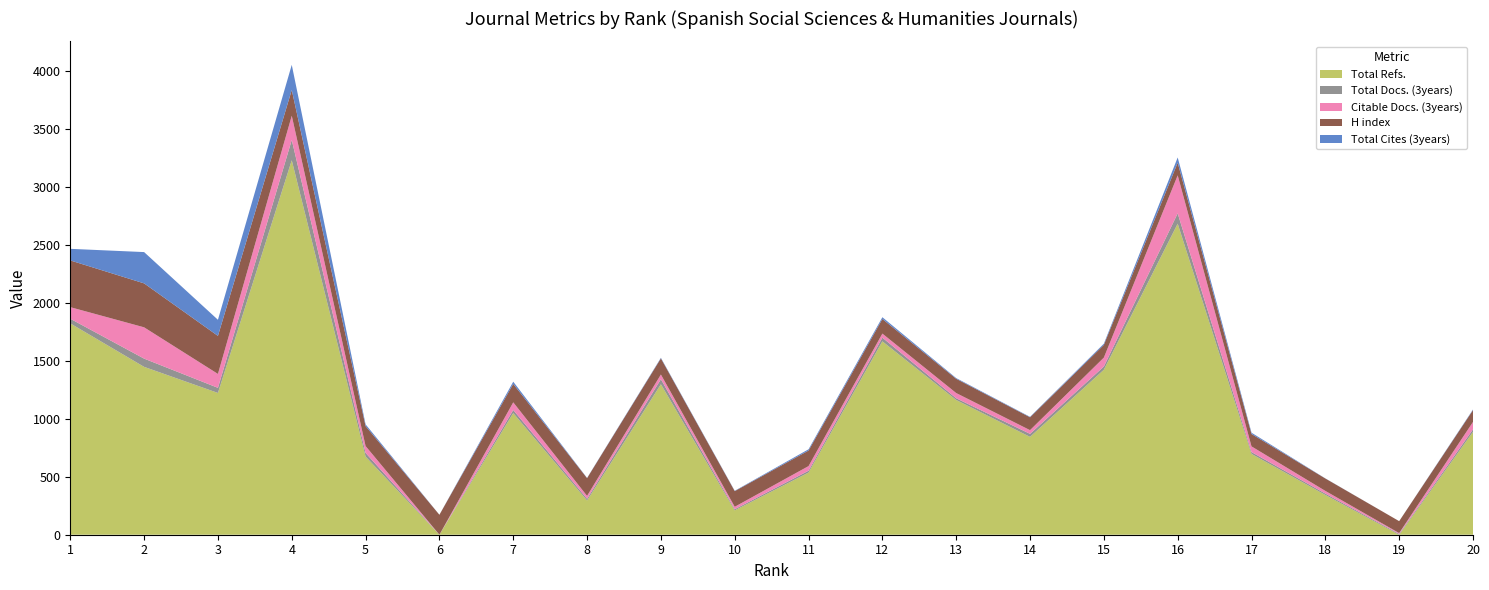

Reading left to right, transcribe all the data shown in this chart.

Total Refs.: 1823	1448	1223	3230	674	0	1049	295	1298	210	536	1668	1162	844	1423	2683	697	343	0	887
Total Docs. (3years): 40	71	44	175	32	0	27	15	43	10	16	32	15	26	28	89	16	12	7	22
Citable Docs. (3years): 100	270	120	209	59	0	66	25	41	21	40	35	45	32	77	328	49	23	7	64
H index: 403	379	328	222	172	172	159	153	139	135	134	126	123	111	110	109	107	107	103	102
Total Cites (3years): 100	270	139	217	15	0	19	2	5	3	11	15	6	4	10	45	11	1	0	5